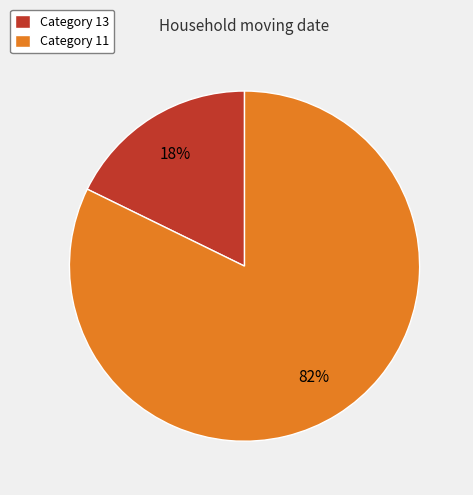

Which category has the smallest portion of the pie?

Category 13